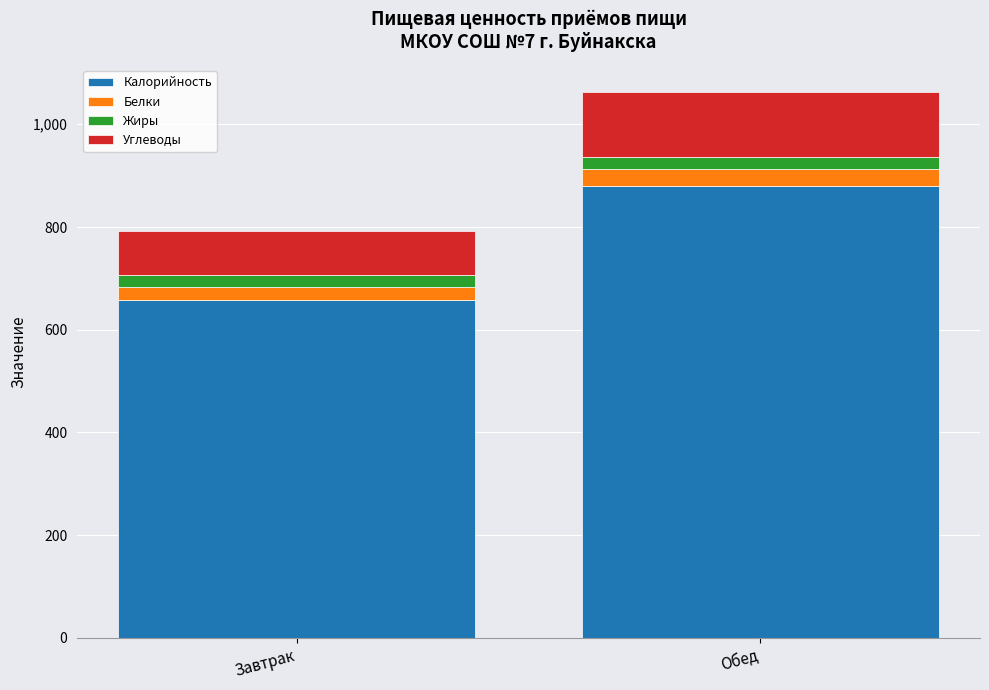

What is the minimum value for Калорийность?

658